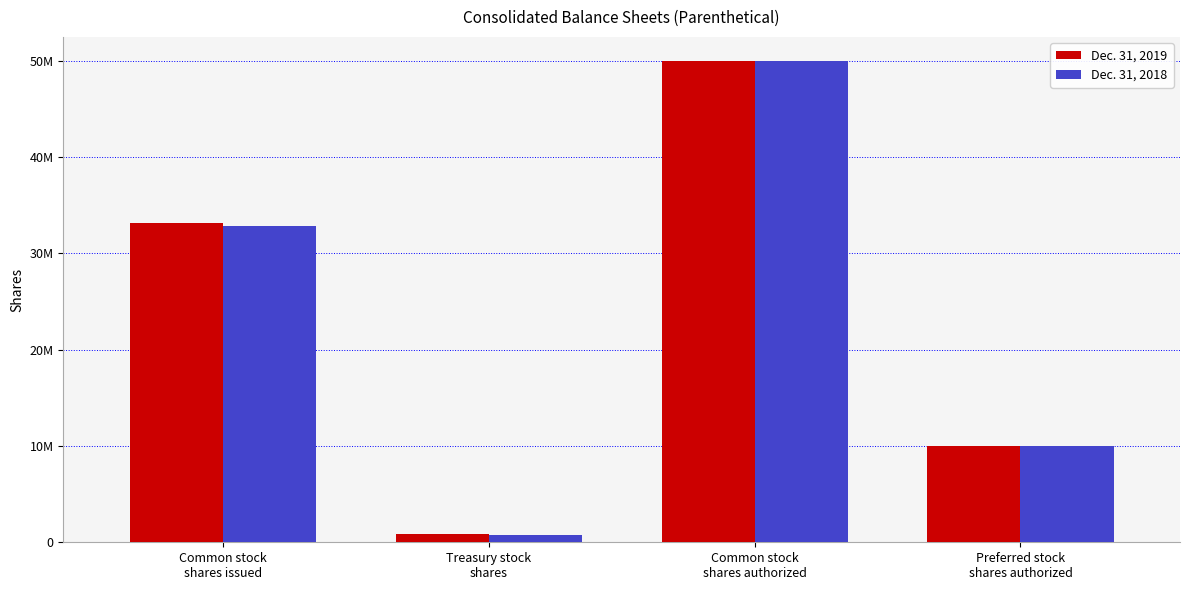

List the series in order of their overall mean, lowest first.

Dec. 31, 2018, Dec. 31, 2019